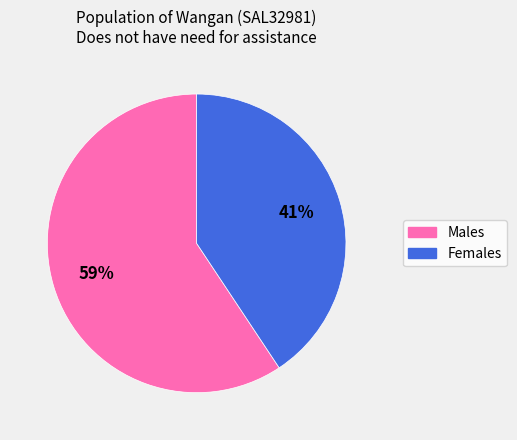

What is the ratio of the value at Females to the value at Males?

0.7